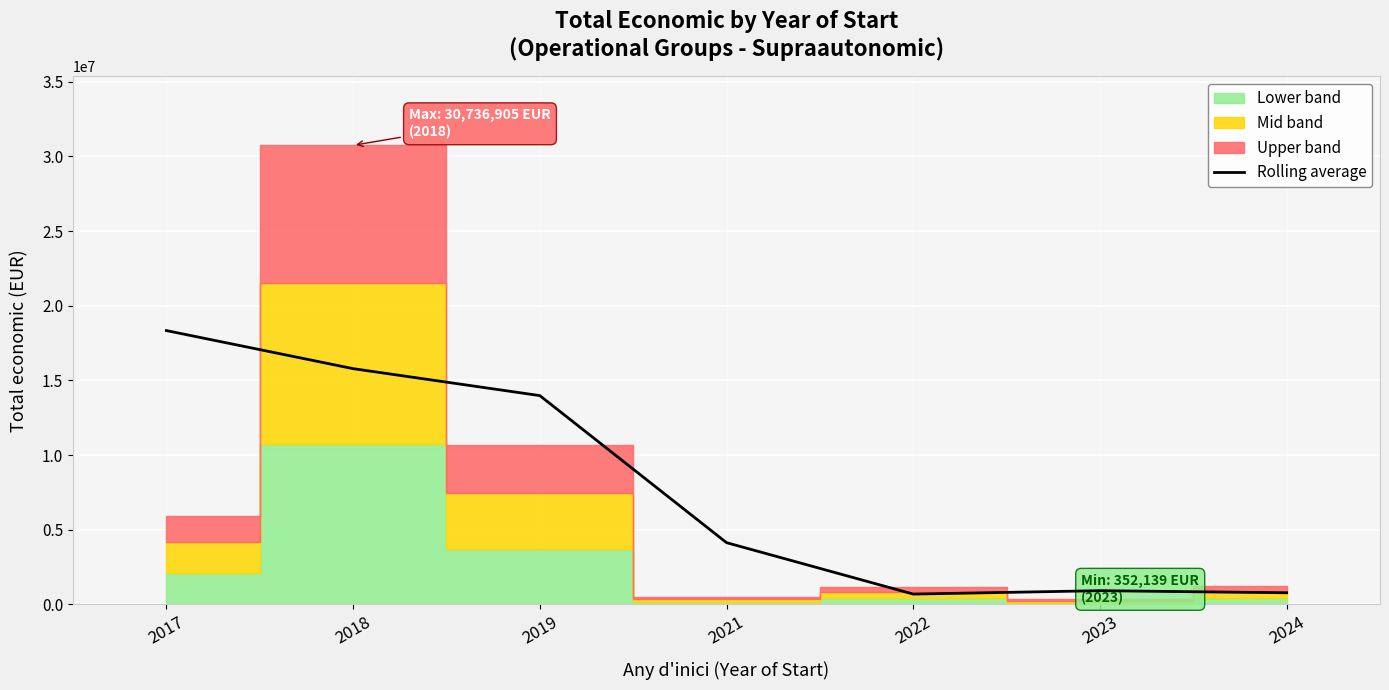

The value of Rolling average at 2021 is 4130855.3. True or false?

True